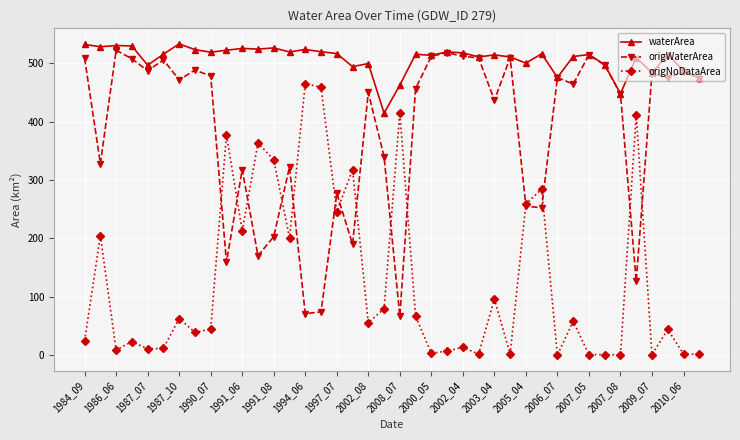

Rank the series by their average value, from highest to lowest.

waterArea, origWaterArea, origNoDataArea